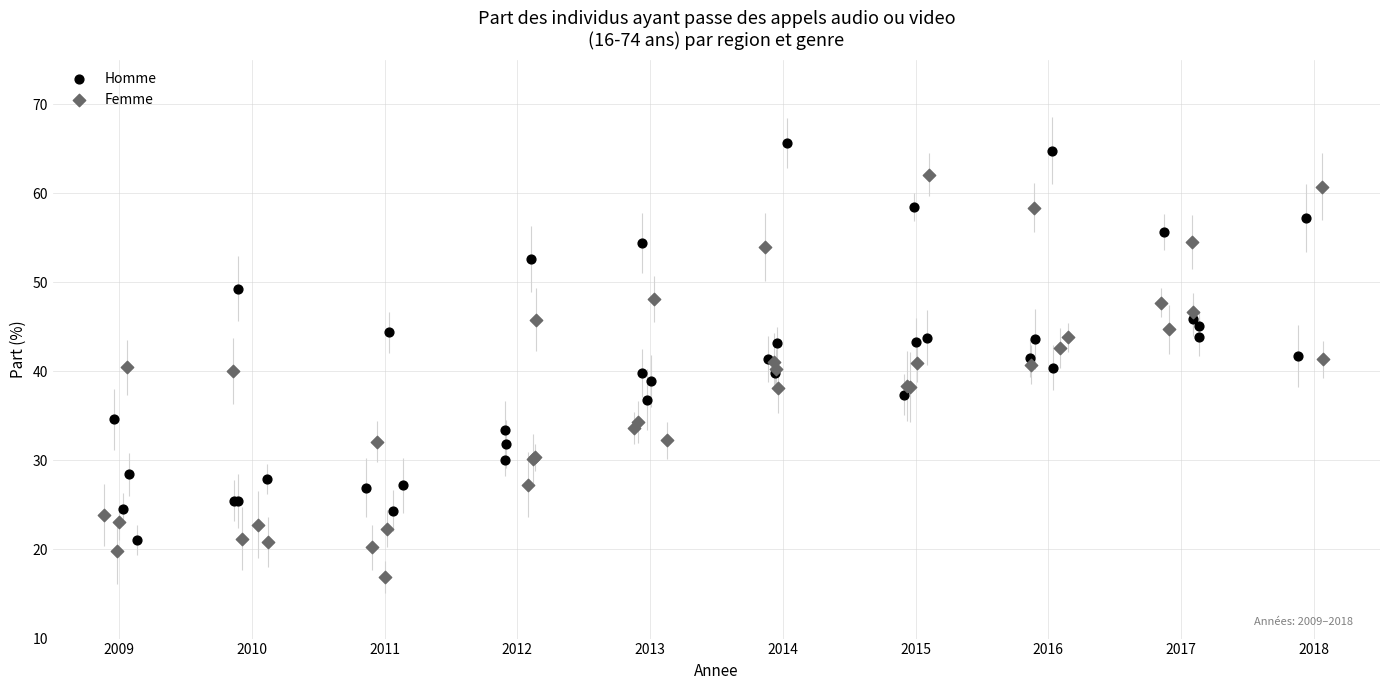

Which series has the widest spread of Y values?

Femme